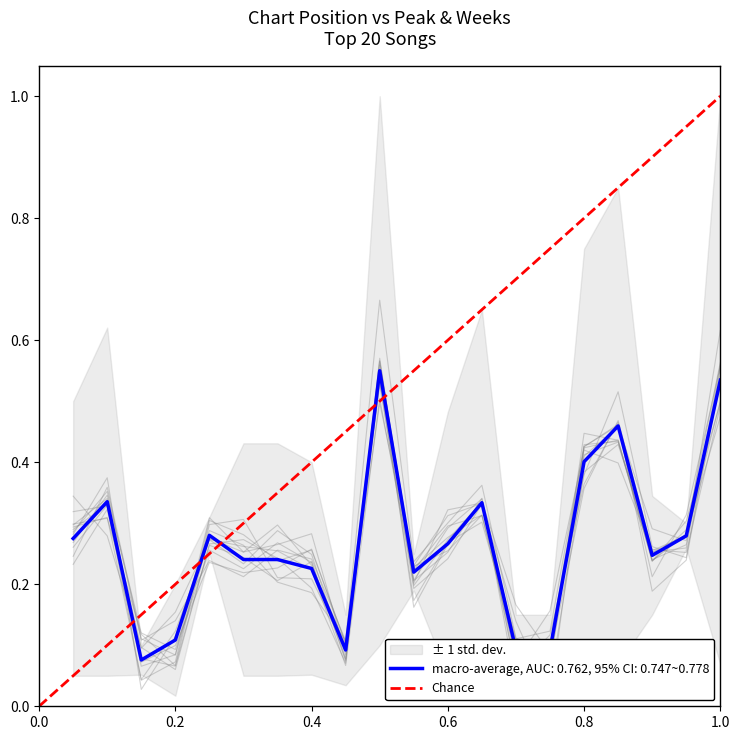

What is the maximum value shown in the chart?

1